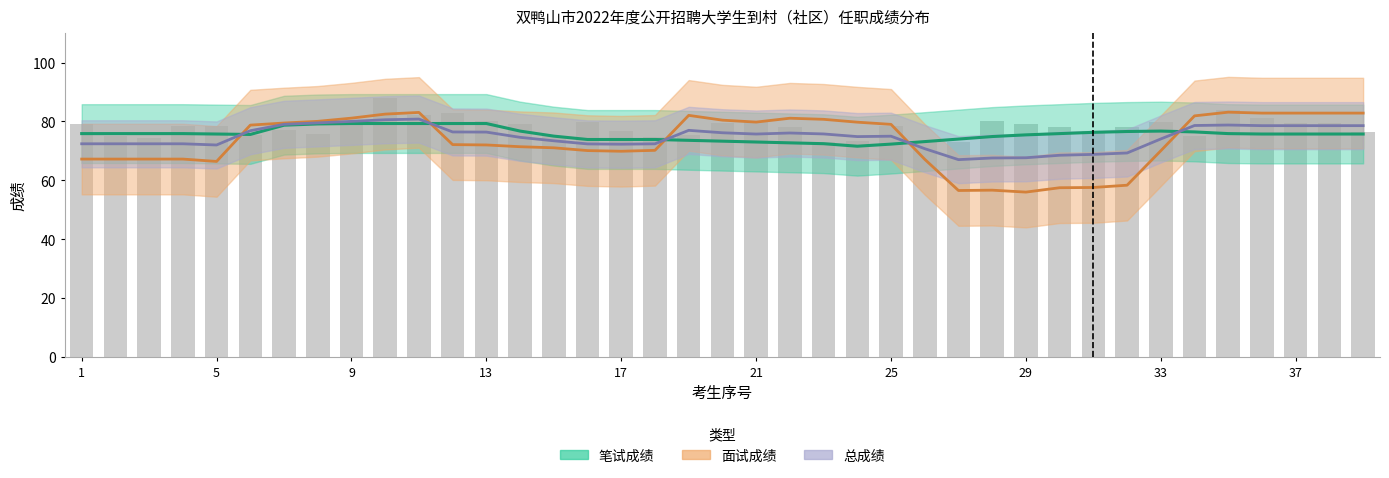

List the series in order of their overall mean, highest first.

笔试成绩, 总成绩, 面试成绩